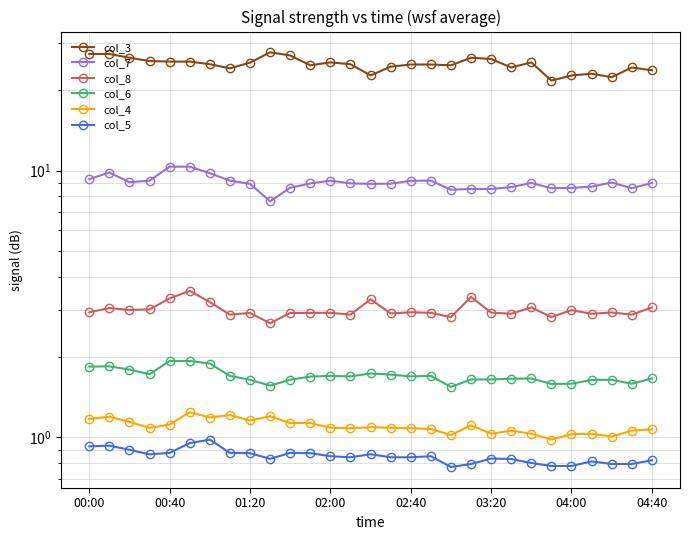

What is the value of the col_7 point at the 19th from the left?

8.5